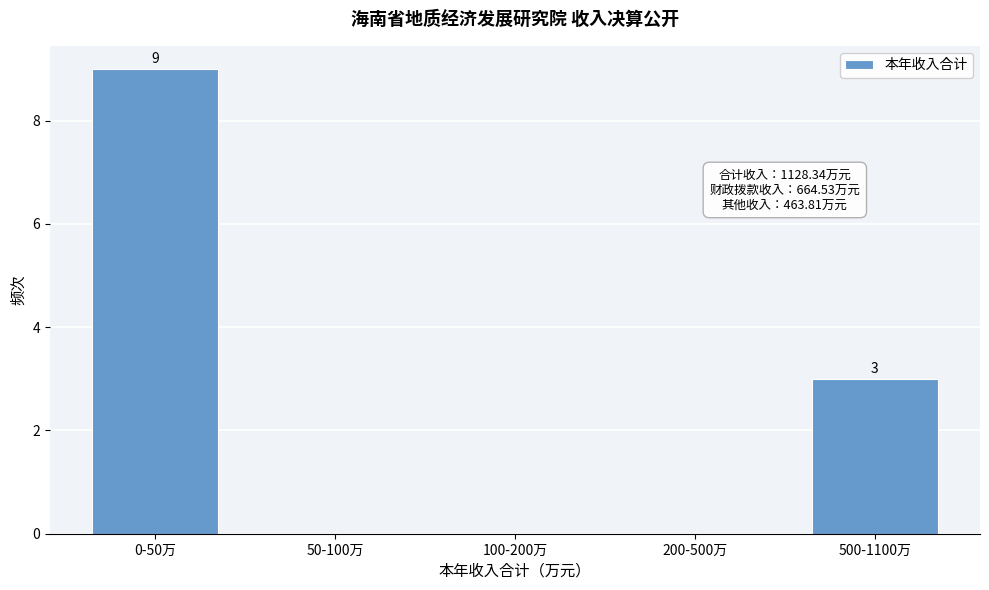

Reading left to right, list all the values displayed in this chart.

0-50万=9	50-100万=0	100-200万=0	200-500万=0	500-1100万=3